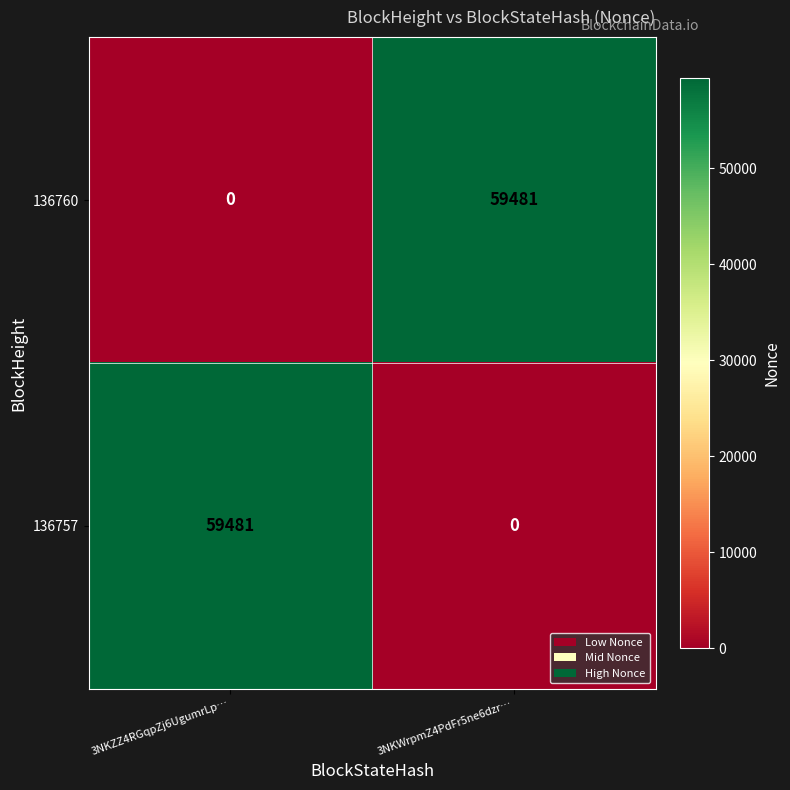

What is the greatest value displayed?

59481